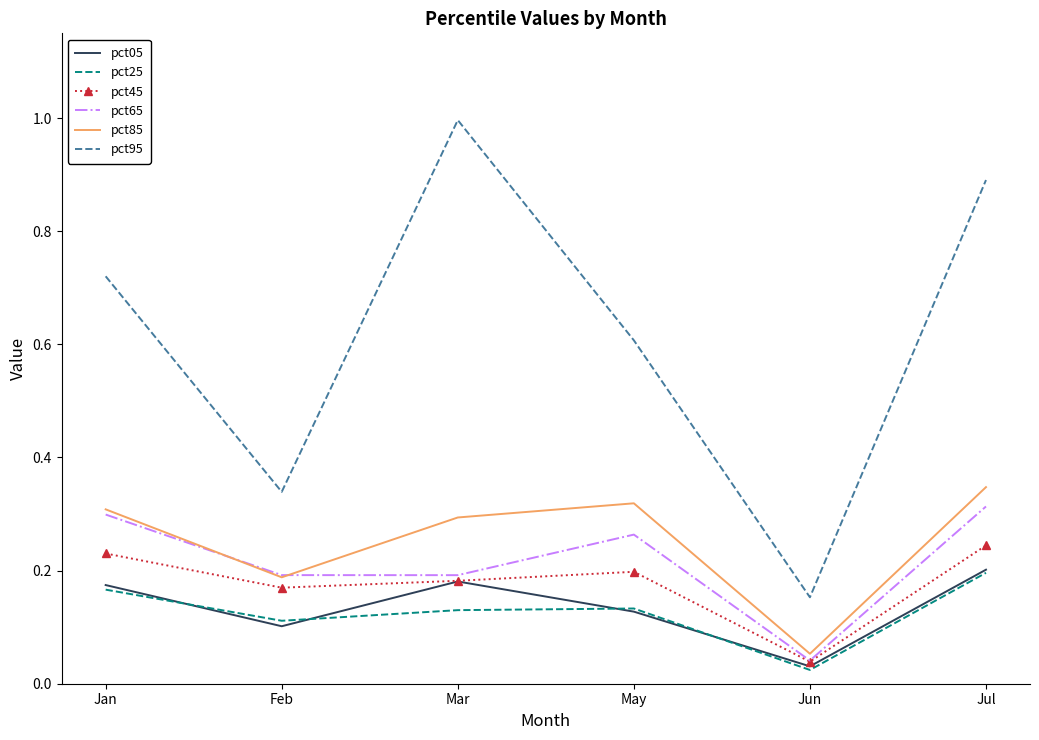

True or false: pct25 has a value of 0.1 at Mar.

True